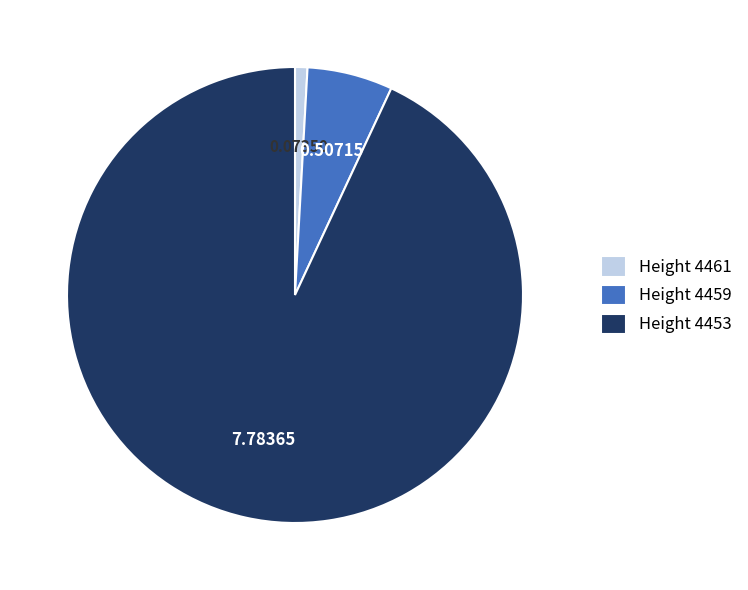

Which has a higher value, Height 4461 or Height 4453?

Height 4453